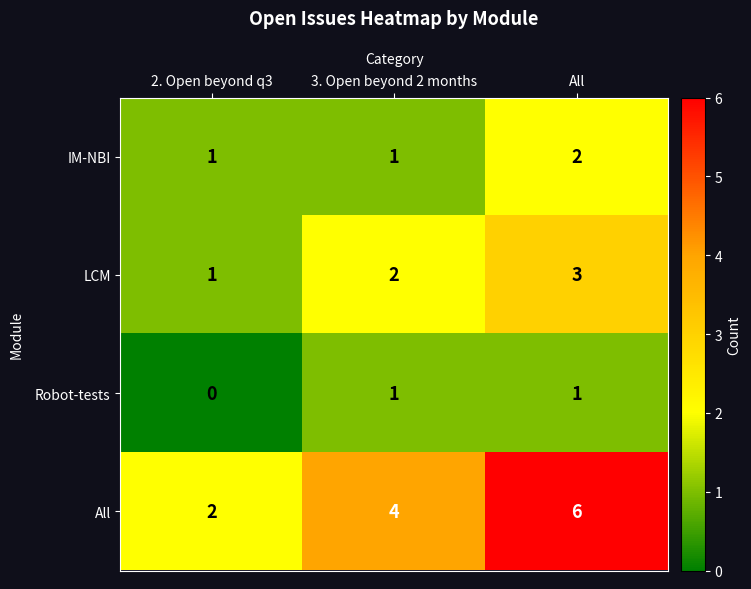

Is it true that IM-NBI equals 2 at All?

True